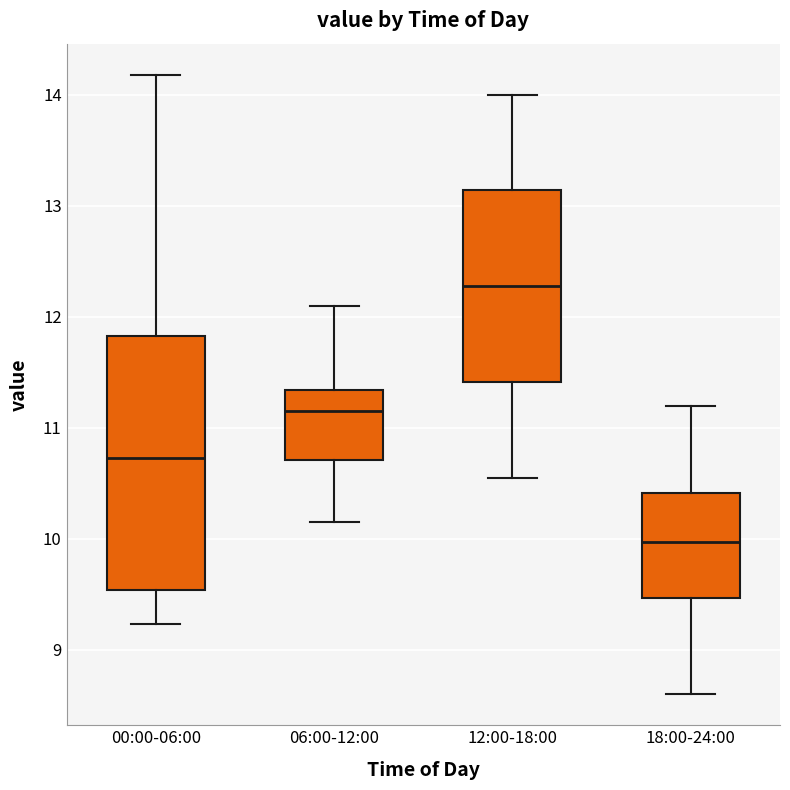

Comparing the boxes themselves (not the whiskers), which one is the tallest?

00:00-06:00